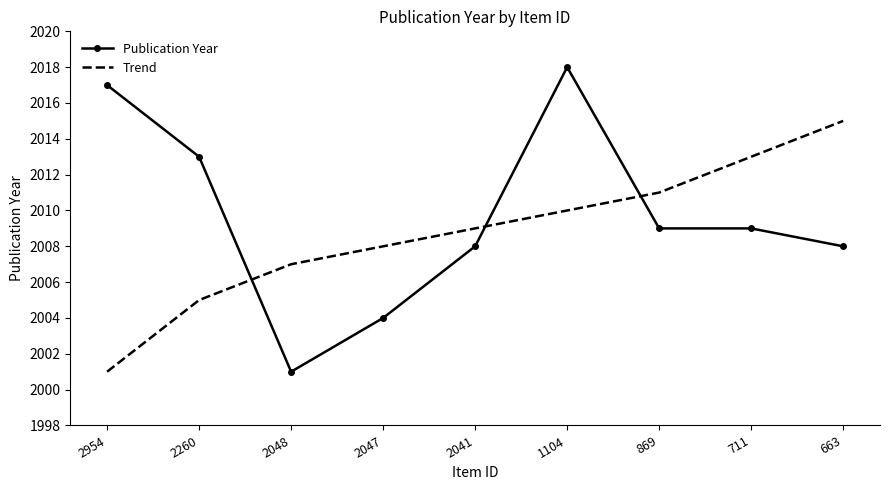

Which series has the widest spread of values?

Publication Year